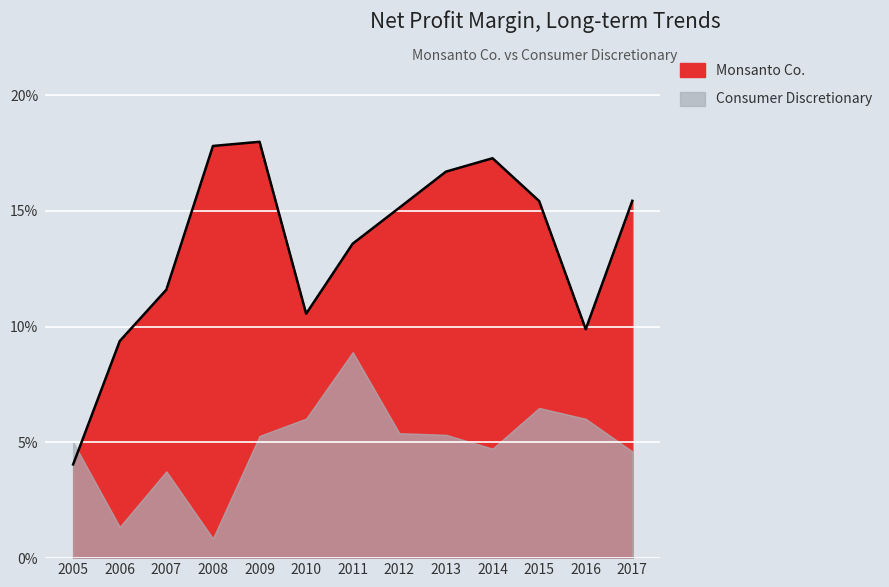

Which has a higher value, 2009 or 2013?

2009